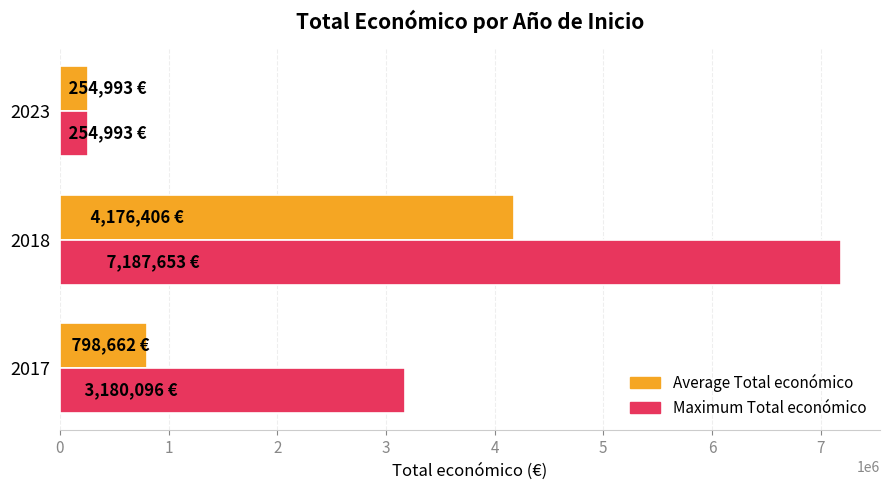

The value of Maximum Total económico at 2018 is 7187653.0. True or false?

True